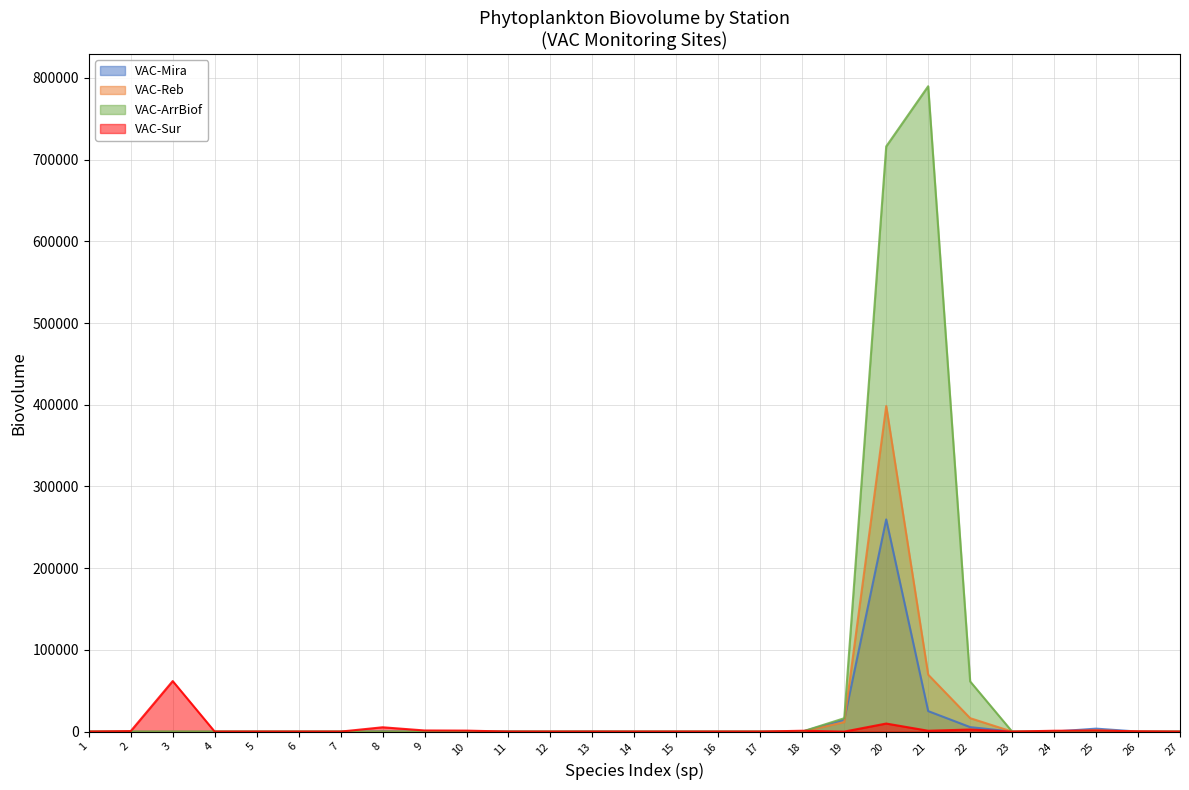

Reading left to right, list all the values displayed in this chart.

VAC-Mira: 0.0	0.0	0.0	0.0	0.0	0.0	0.0	580.8	0.0	0.0	290.4	0.0	290.4	0.0	0.0	0.0	0.0	0.0	14493.6	259670.4	25080.0	5491.2	0.0	0.0	3616.8	0.0	0.0
VAC-Reb: 0.0	0.0	0.0	0.0	0.0	0.0	0.0	0.0	0.0	0.0	0.0	0.0	0.0	0.0	0.0	0.0	0.0	0.0	11550.0	398409.0	69663.0	16434.0	0.0	0.0	1641.8	0.0	0.0
VAC-ArrBiof: 0.0	0.0	0.0	0.0	0.0	0.0	0.0	0.0	0.0	0.0	0.0	0.0	0.0	0.0	0.0	0.0	0.0	0.0	16368.0	716100.0	789756.0	61380.0	0.0	0.0	0.0	0.0	0.0
VAC-Sur: 0.0	607.2	61842.0	0.0	0.0	0.0	0.0	5280.0	1379.4	1214.4	0.0	0.0	0.0	0.0	0.0	0.0	0.0	1049.4	0.0	9847.2	1029.6	2521.2	0.0	1049.4	1214.4	349.8	0.0